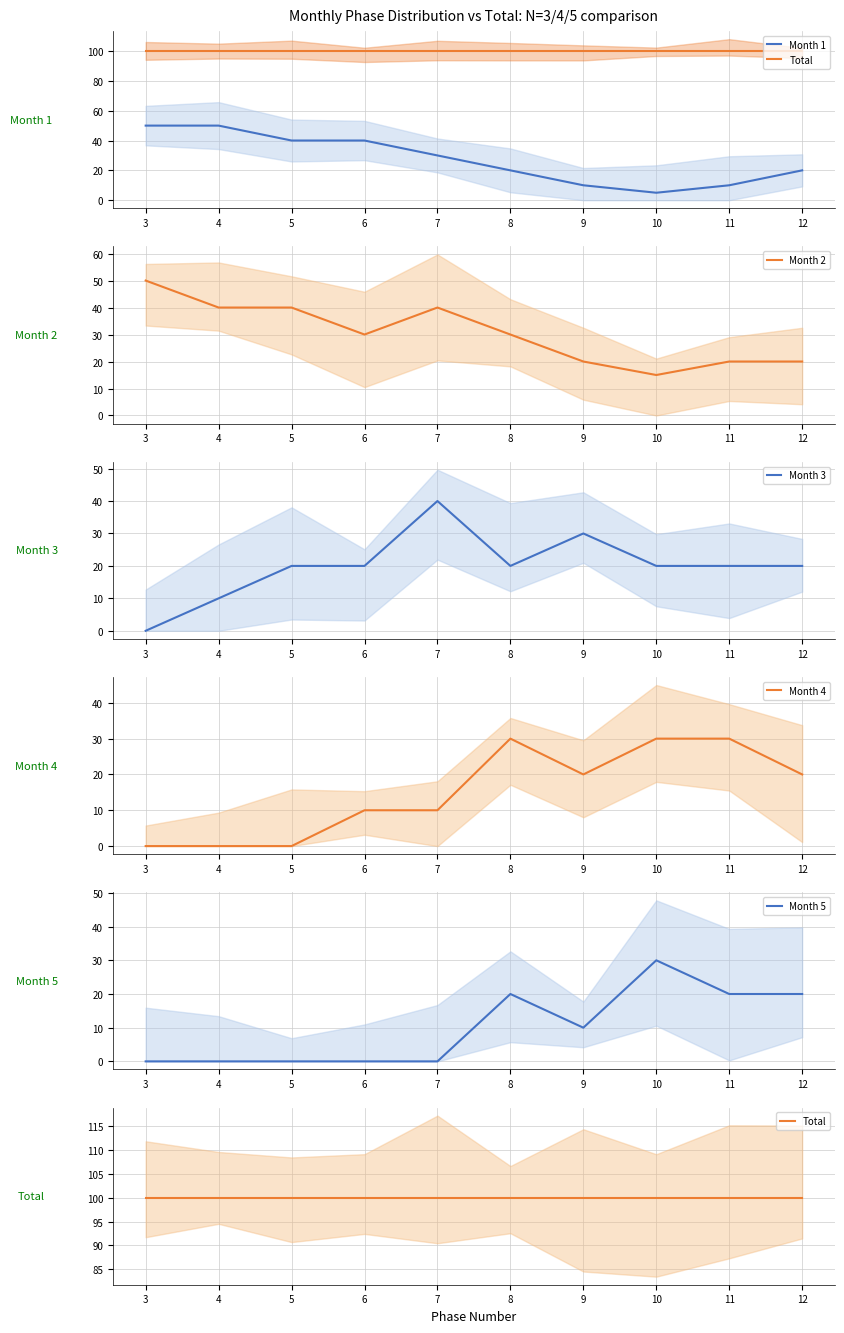

Which has a higher value, 4 or 12?

4